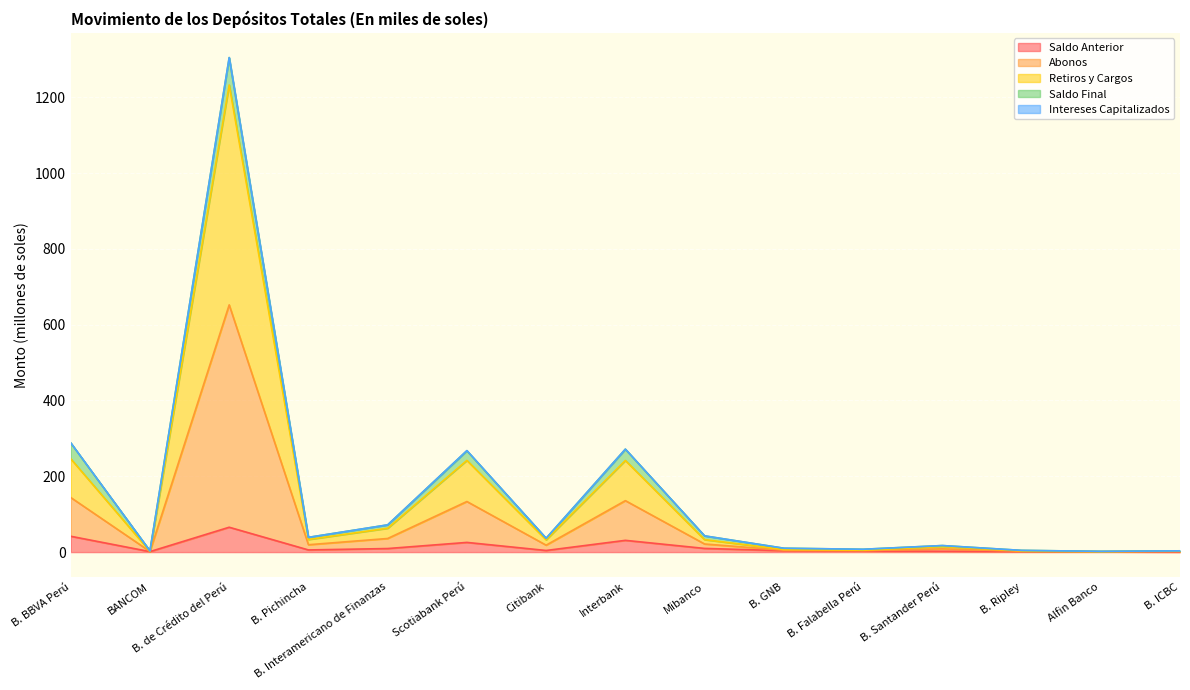

What is the maximum value for Saldo Anterior?

65.6